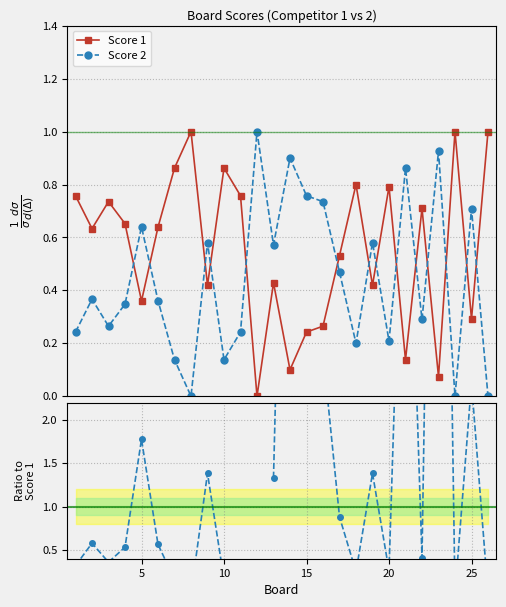

True or false: Score 2 / Score 1 and Score 2 intersect in this chart.

False